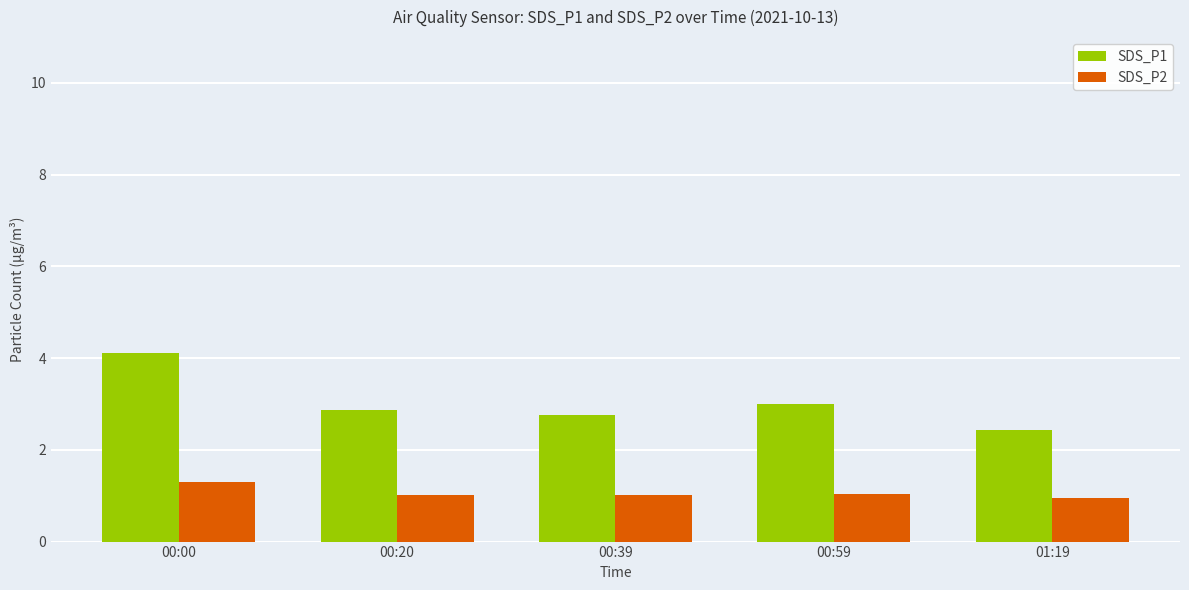

Rank the series at 01:19 from lowest to highest value.

SDS_P2, SDS_P1